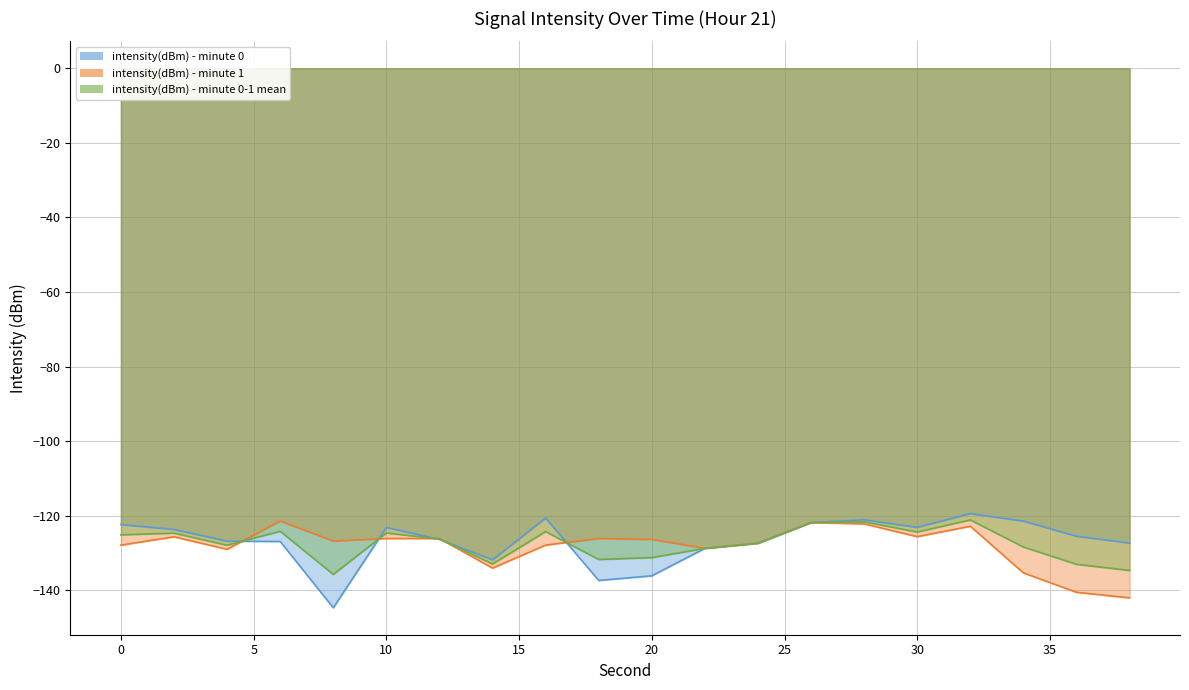

Between 30 and 34, which is larger?

34